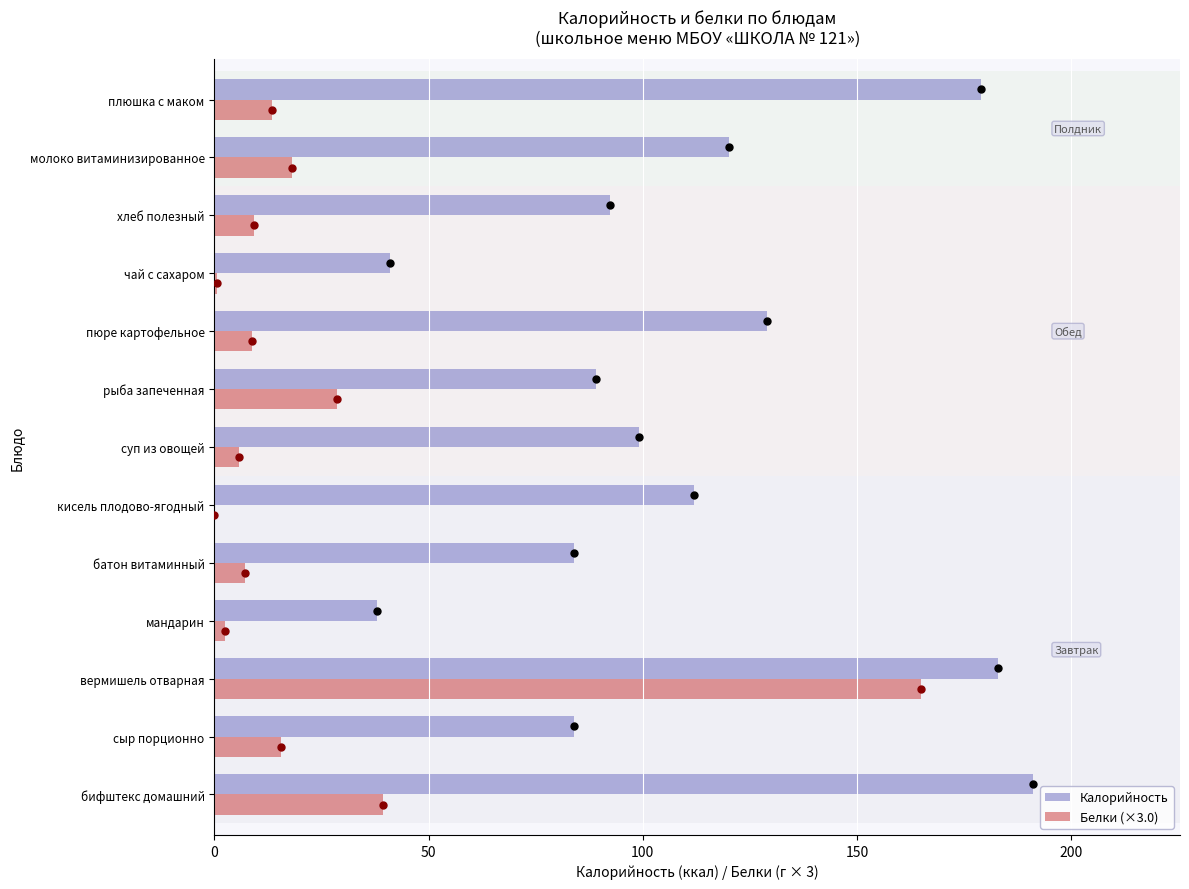

What is the sum of the Белки (×3.0) values at рыба запеченная and бифштекс домашний?

67.8